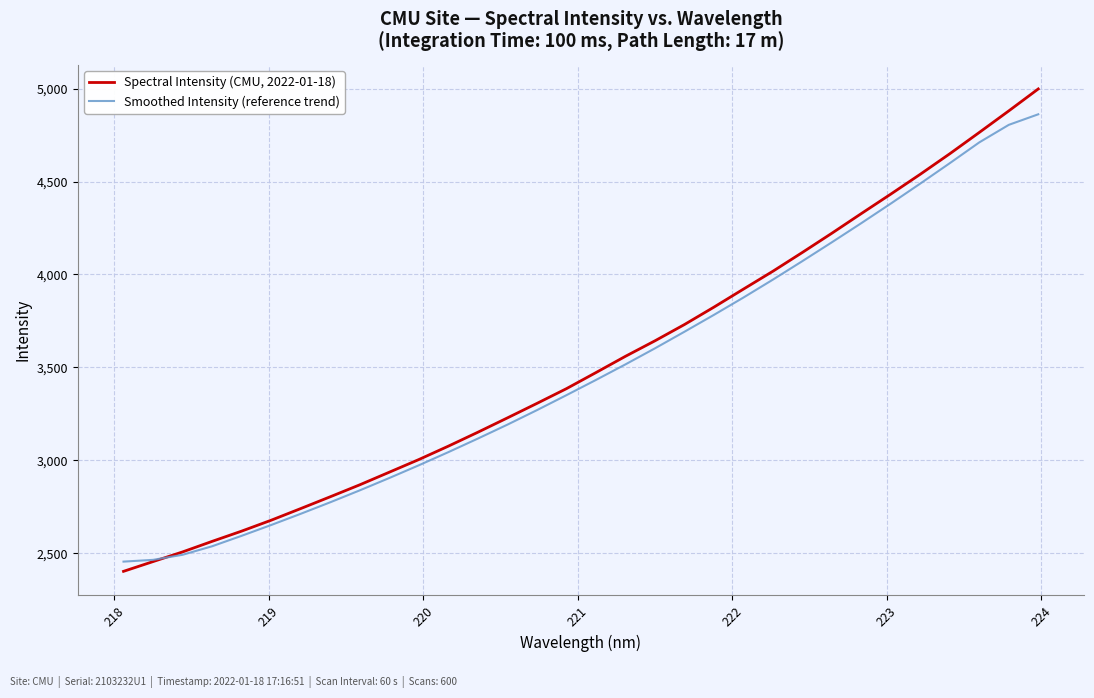

What is the highest value of the Smoothed Intensity (reference trend) series?

4861.9